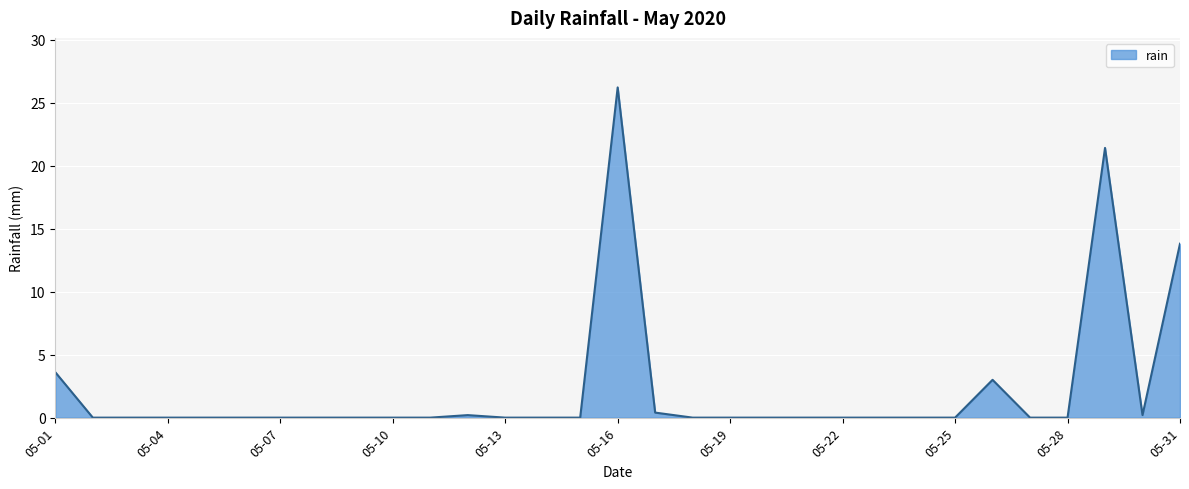

What is the greatest value displayed?

26.2